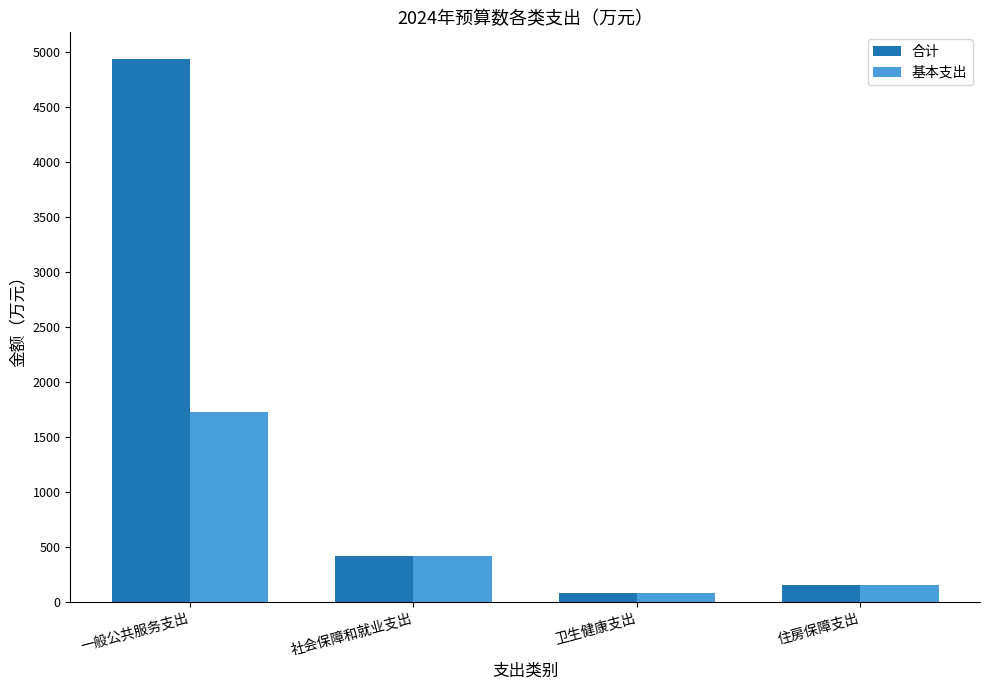

The 基本支出 series shows 416.2 at 社会保障和就业支出. True or false?

True